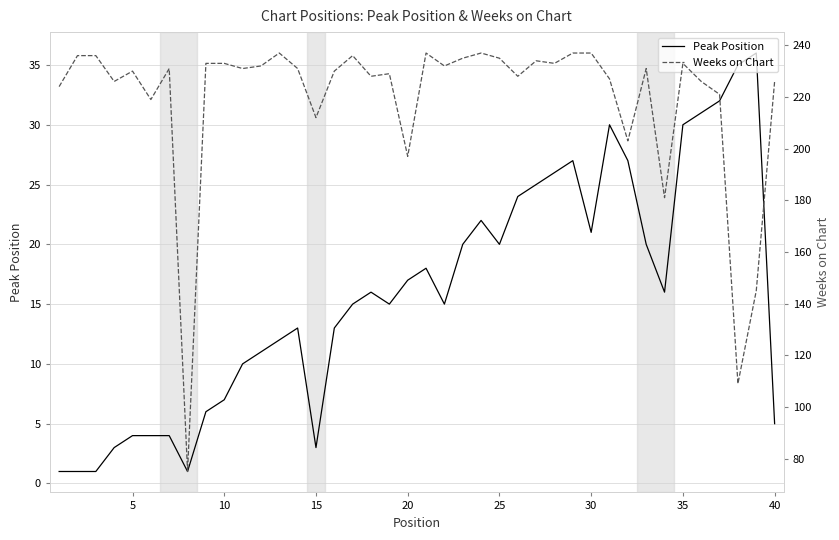

Which series has the largest total across all categories?

Weeks on Chart